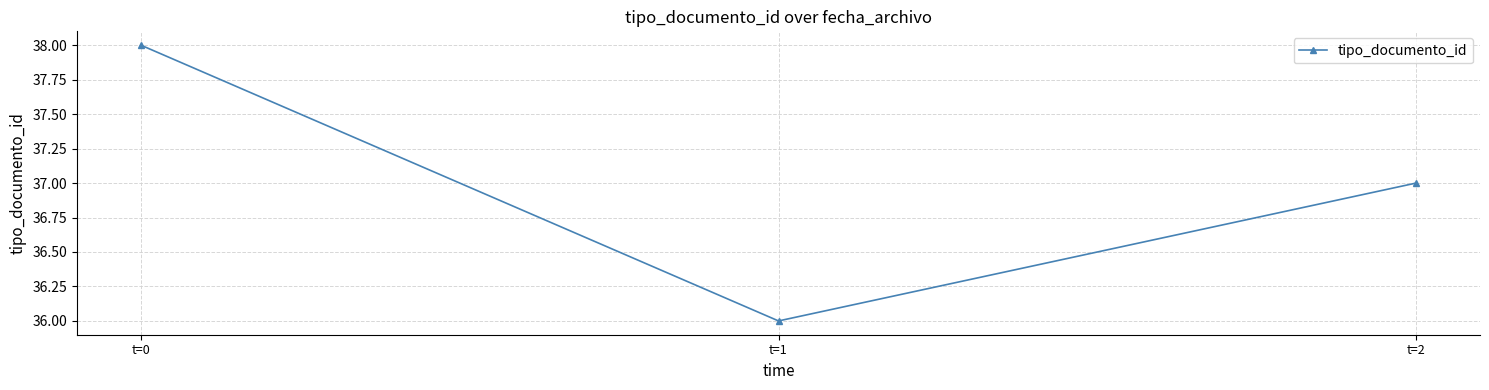

At which label does the data first exceed 37?

t=0